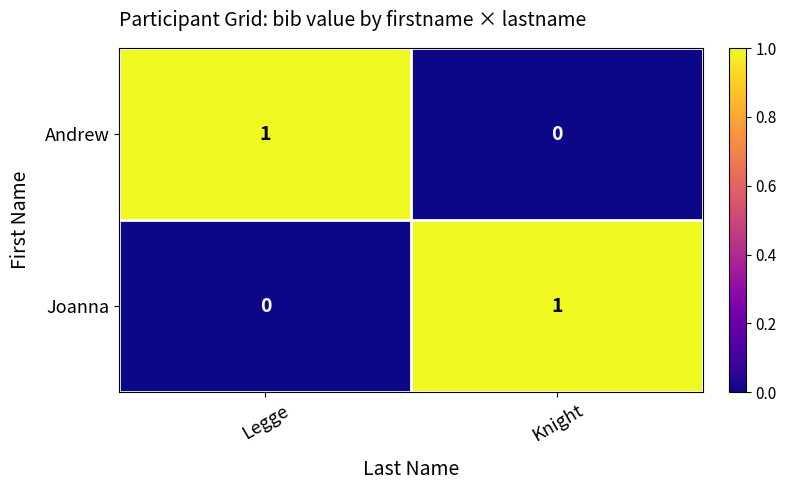

At Legge, list the series in order from smallest to largest.

Joanna, Andrew